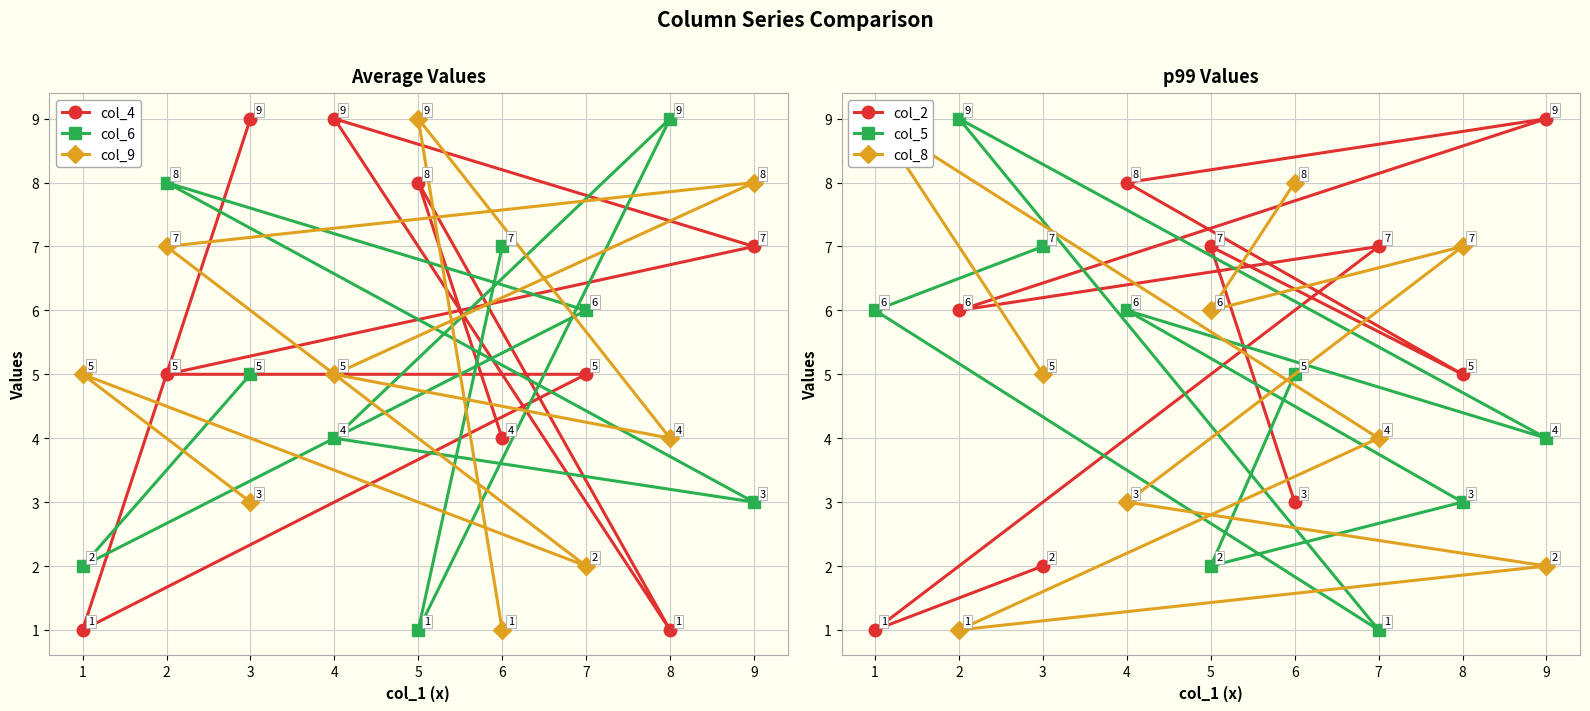

Does the chart have visible grid lines?

Yes